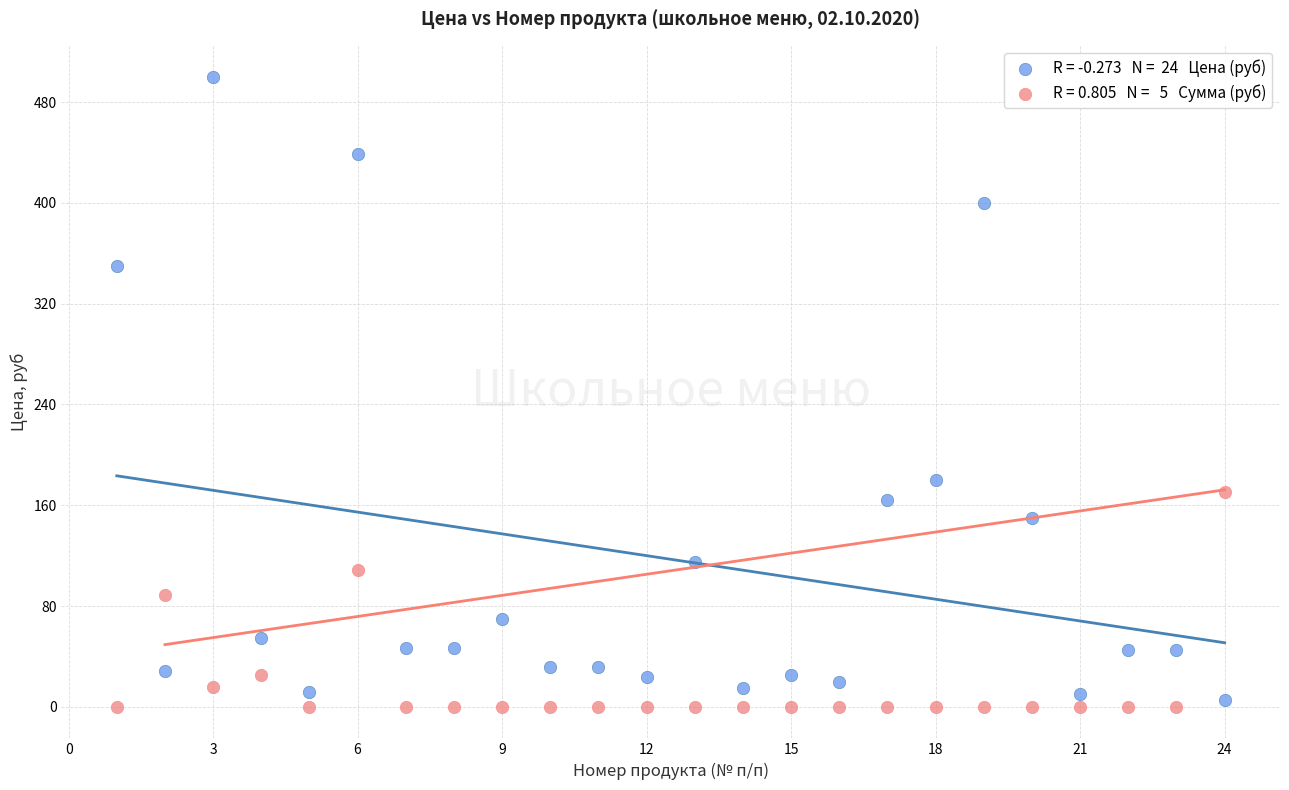

Across all series, what Y value is closest to 250?

180.0